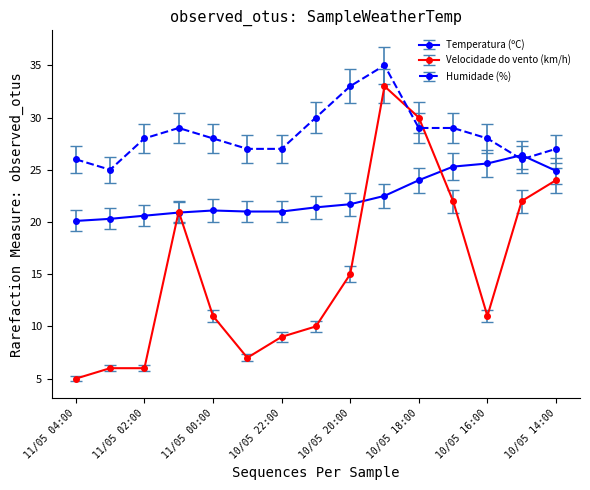

Which series has the largest range (max minus min)?

Velocidade do vento (km/h)